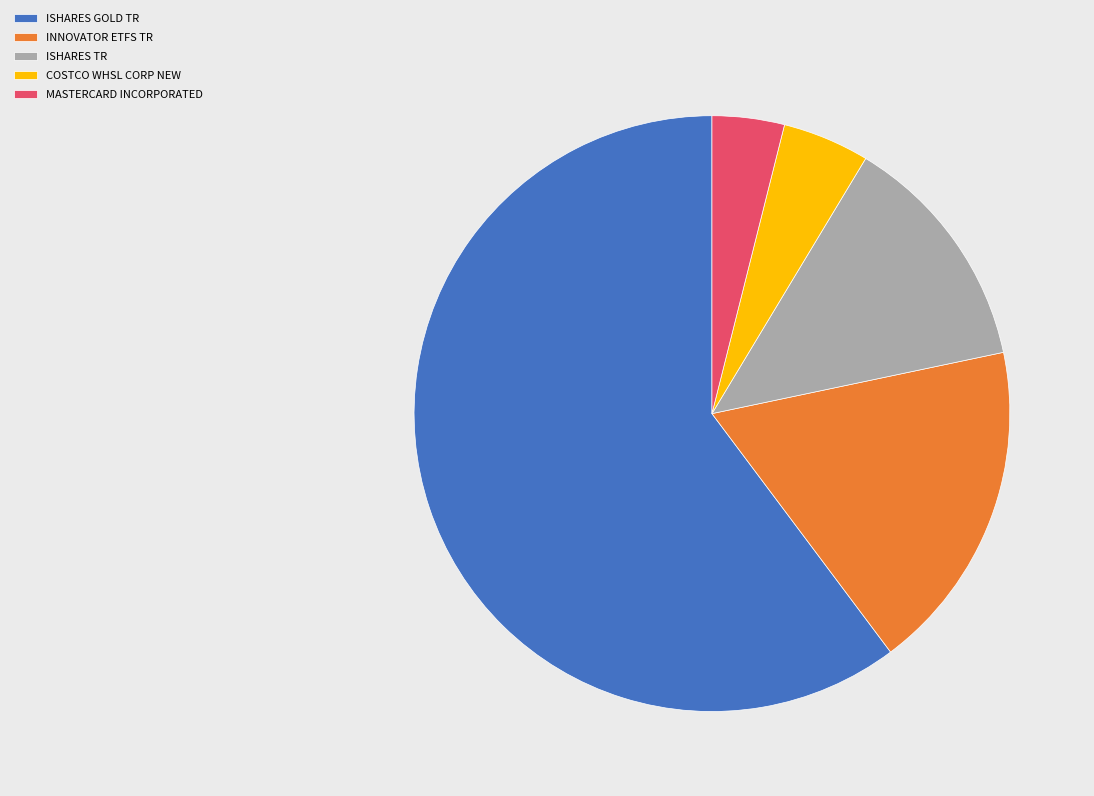

Does COSTCO WHSL CORP NEW represent more than half of the total?

No